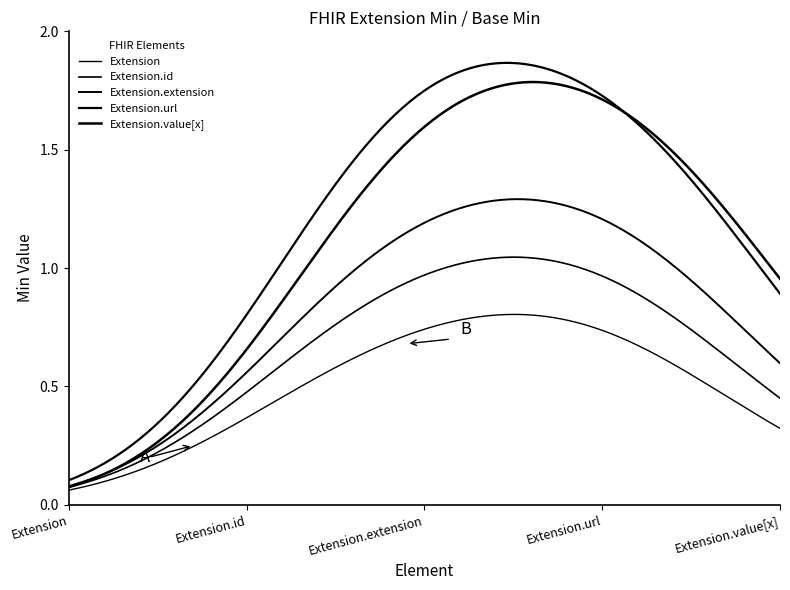

Which series has the largest total across all categories?

Extension.url